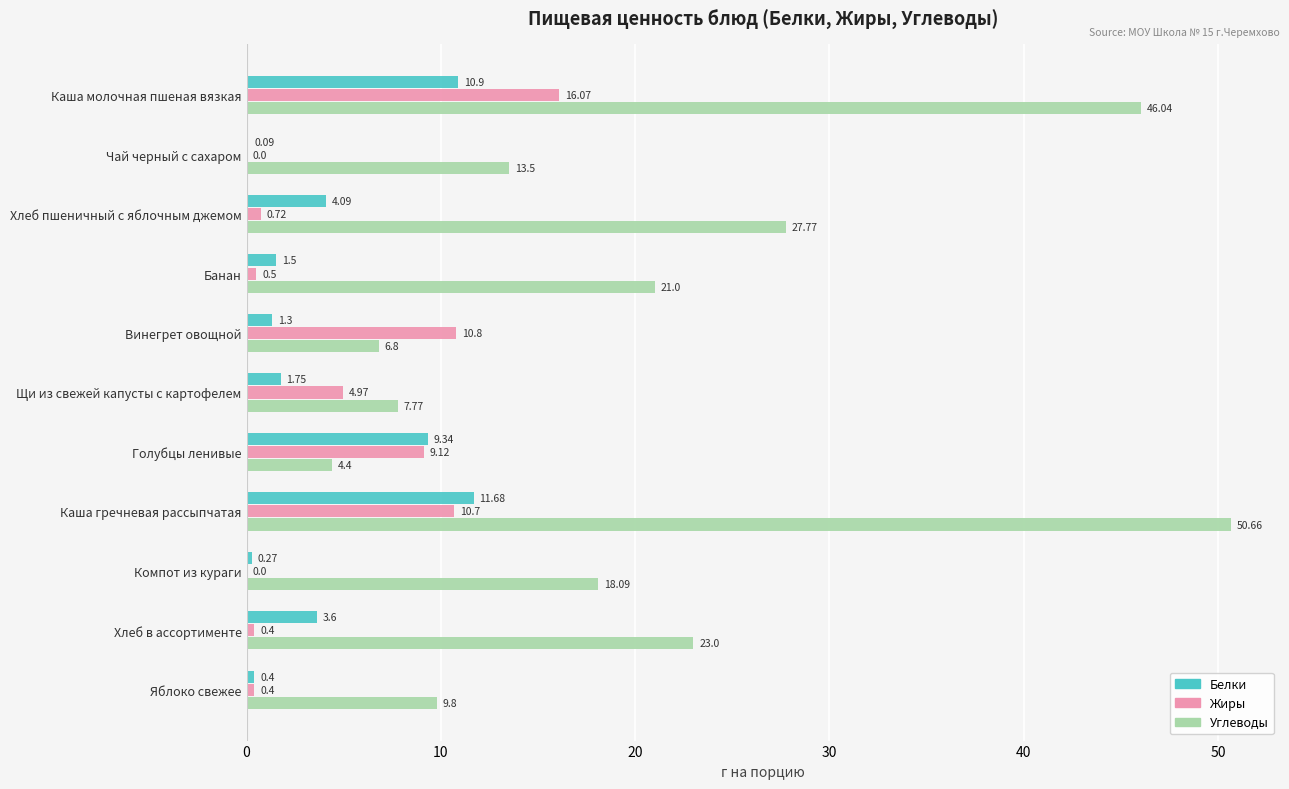

Which series changed the most between Каша молочная пшеная вязкая and Яблоко свежее?

Углеводы